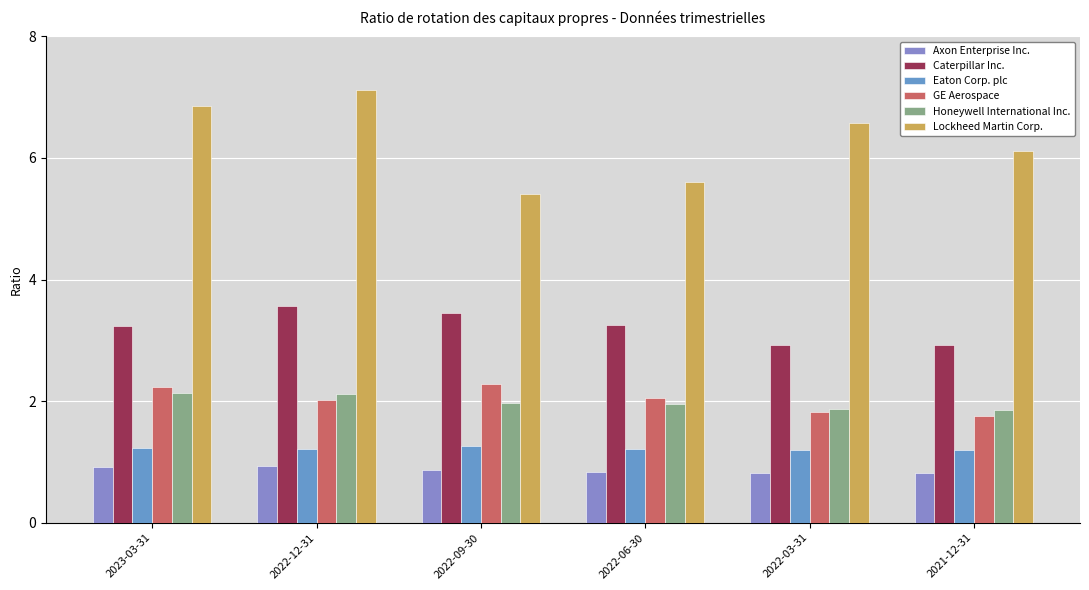

Count the number of data series in this chart.

6